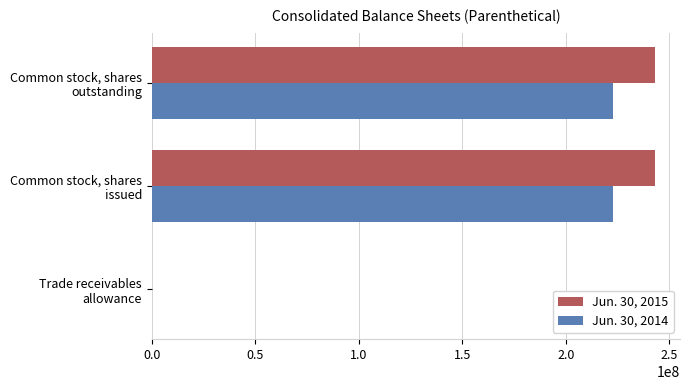

What is the greatest value displayed?

243008679.0